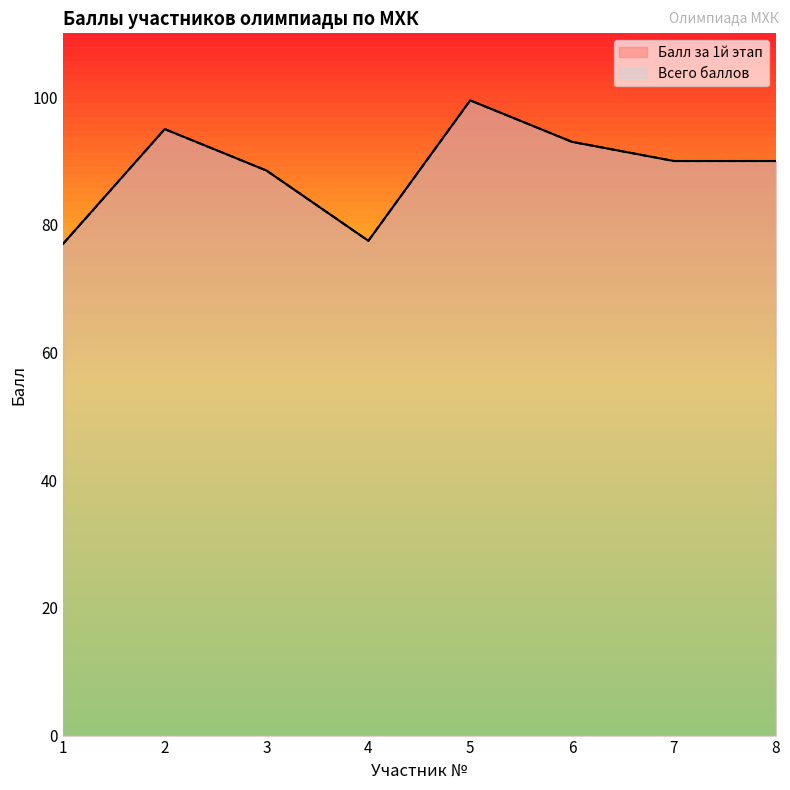

Does the chart display data point markers on the line(s)?

No